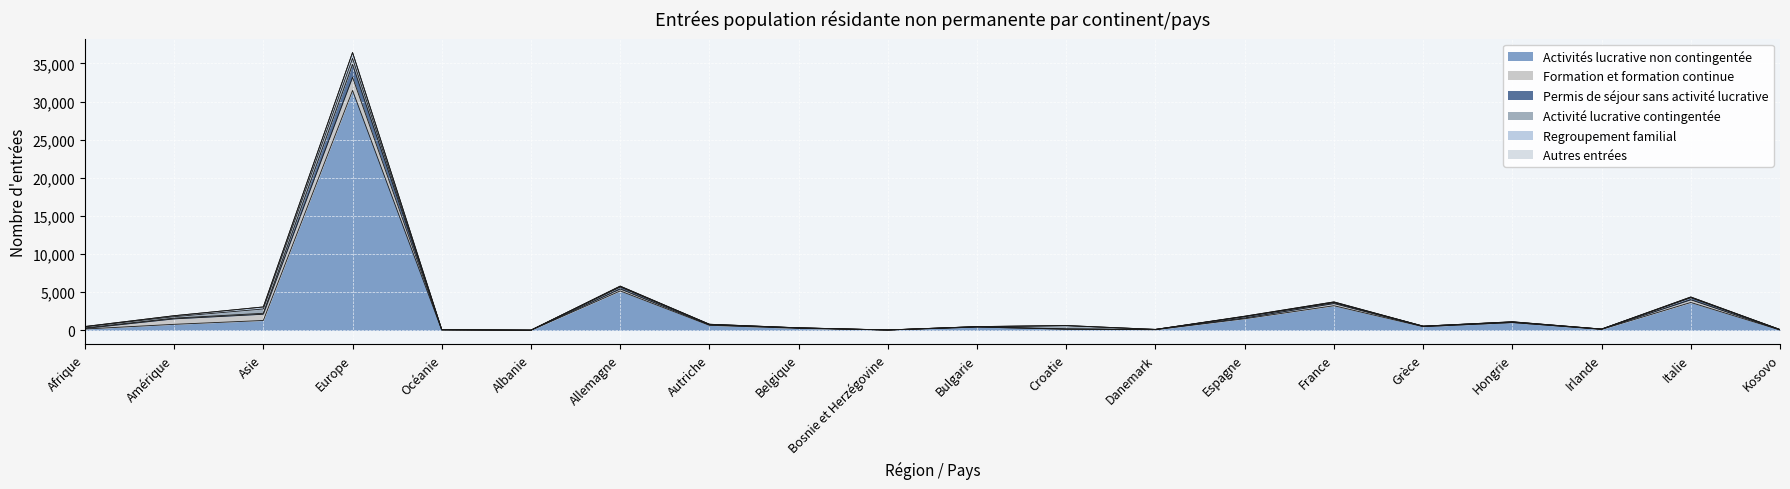

What is the total value across all series at Danemark?

130